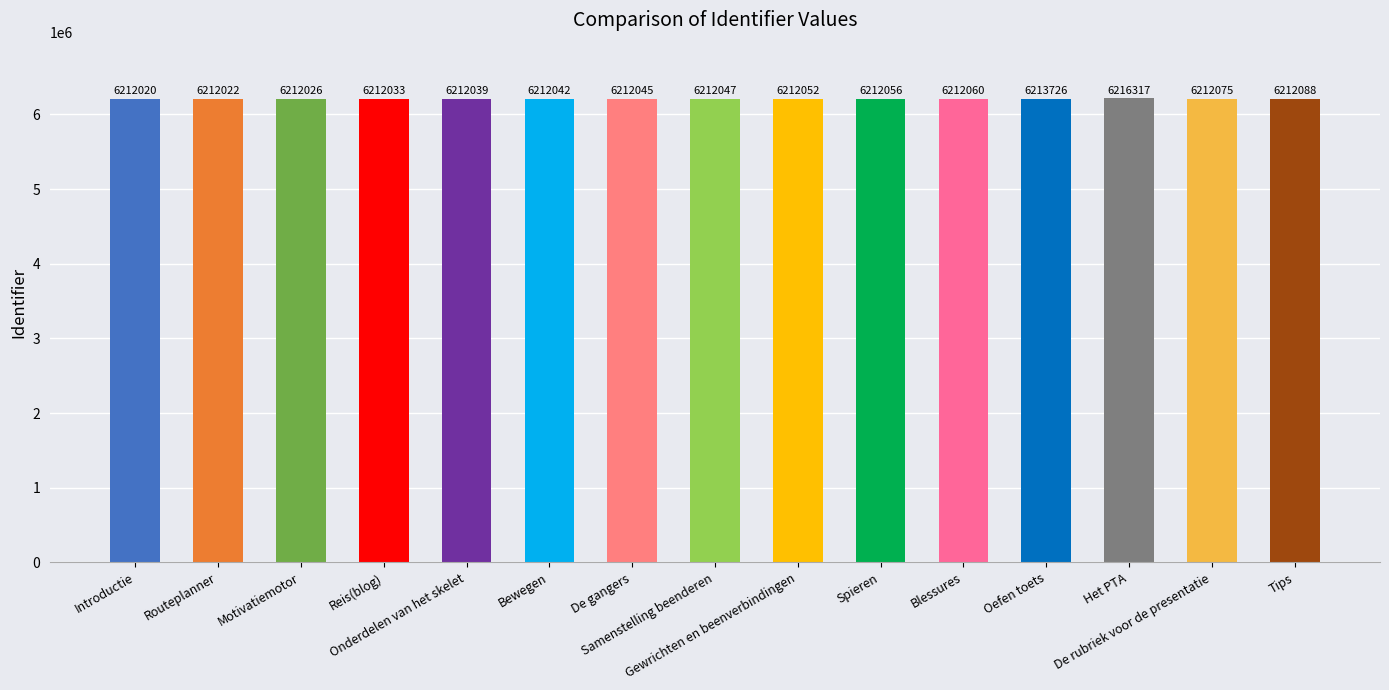

How many categories are shown in the chart?

15